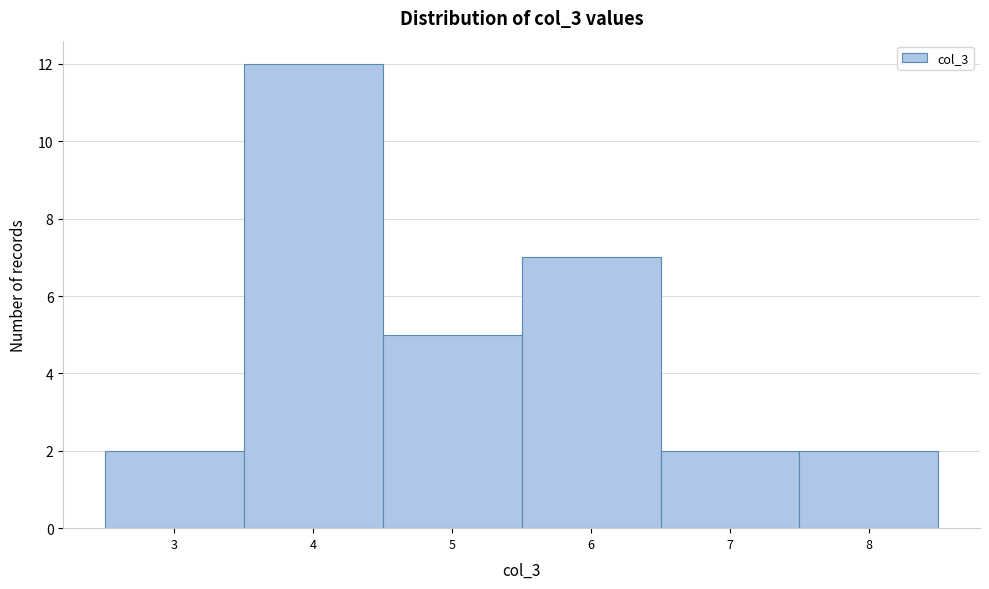

Over which range of the x-axis is the bar tallest?

3.5 to 4.5